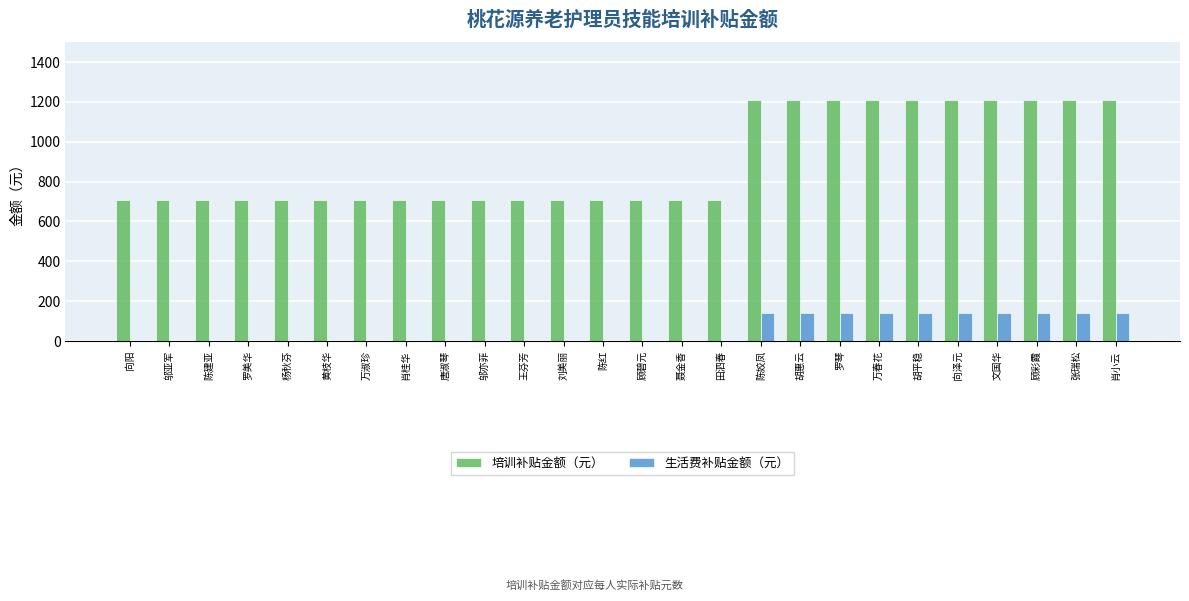

Is the value of 培训补贴金额（元） at 陈姣凤 greater than the value of 生活费补贴金额（元） at 陈建亚?

Yes